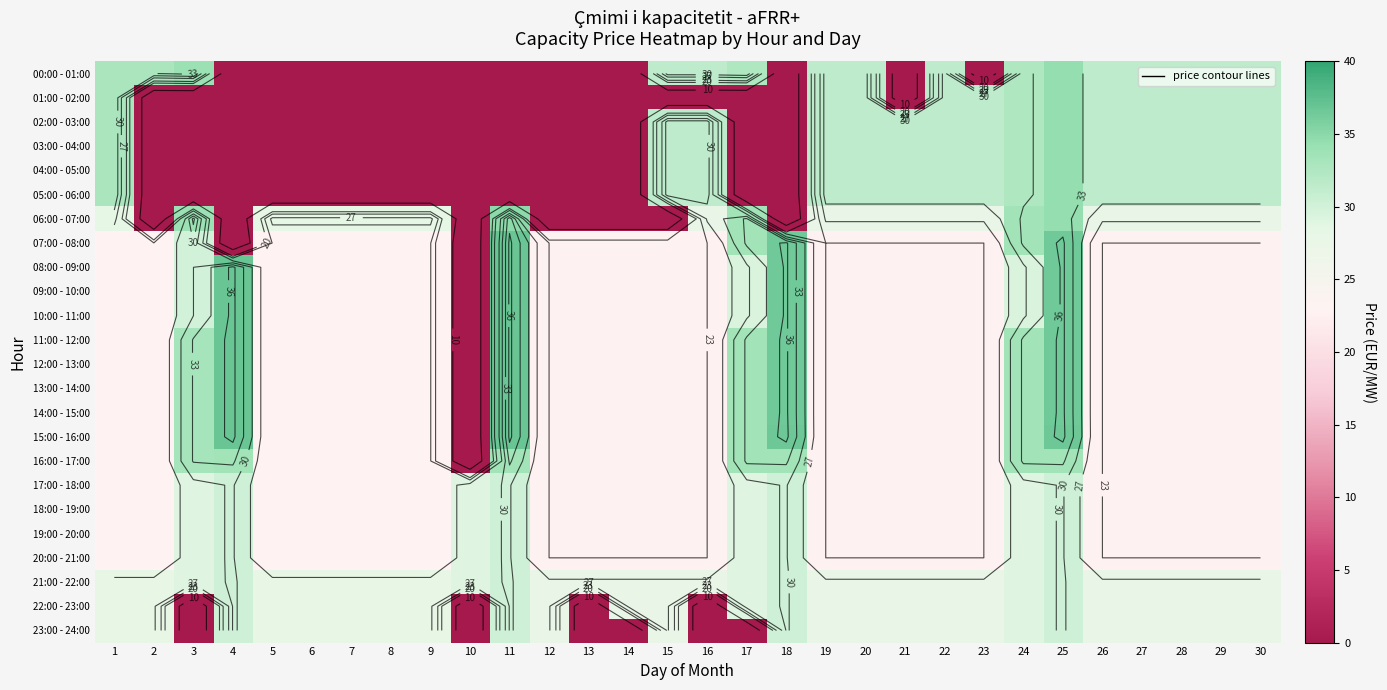

At which category does the chart reach its peak across all series?

11